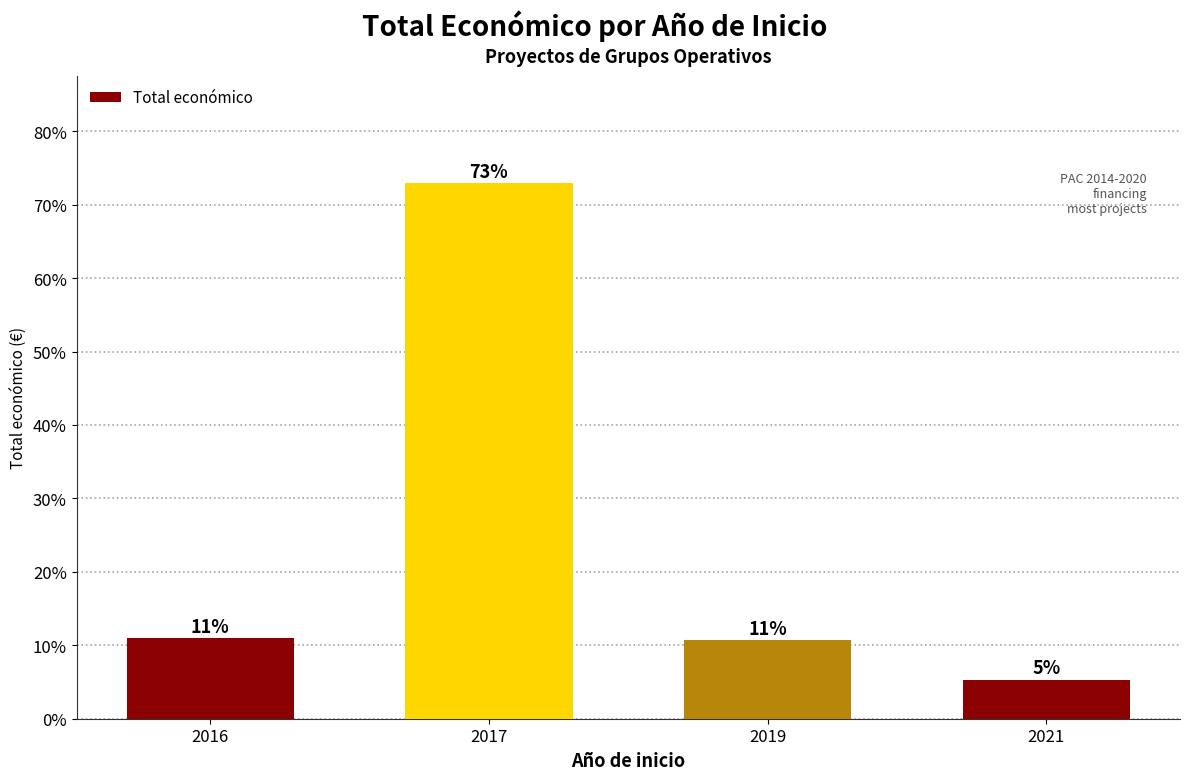

What is the change in value from 2017 to 2019?

-62.2